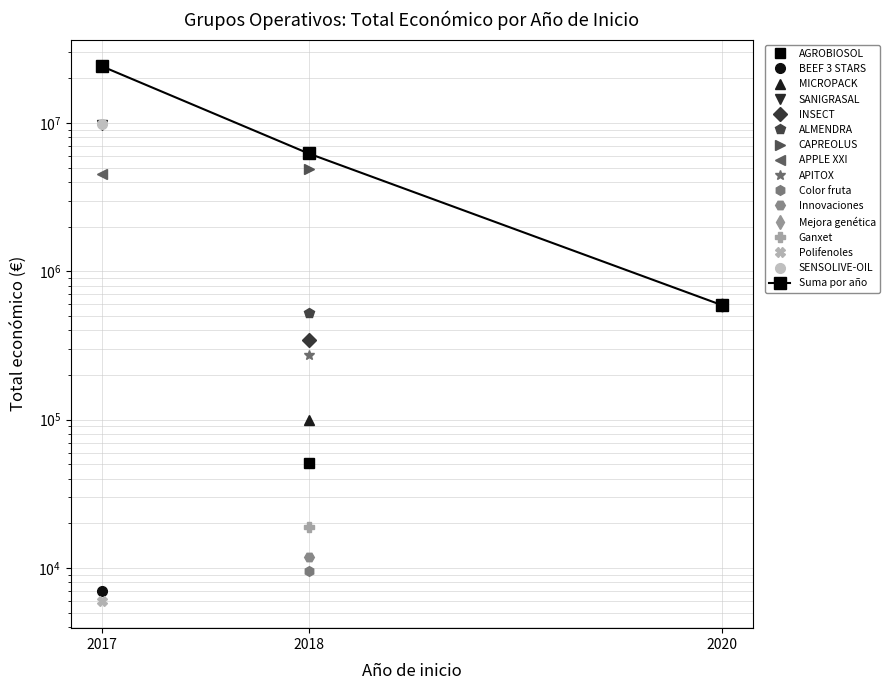

Between 2017 and 2018, which is larger?

2017